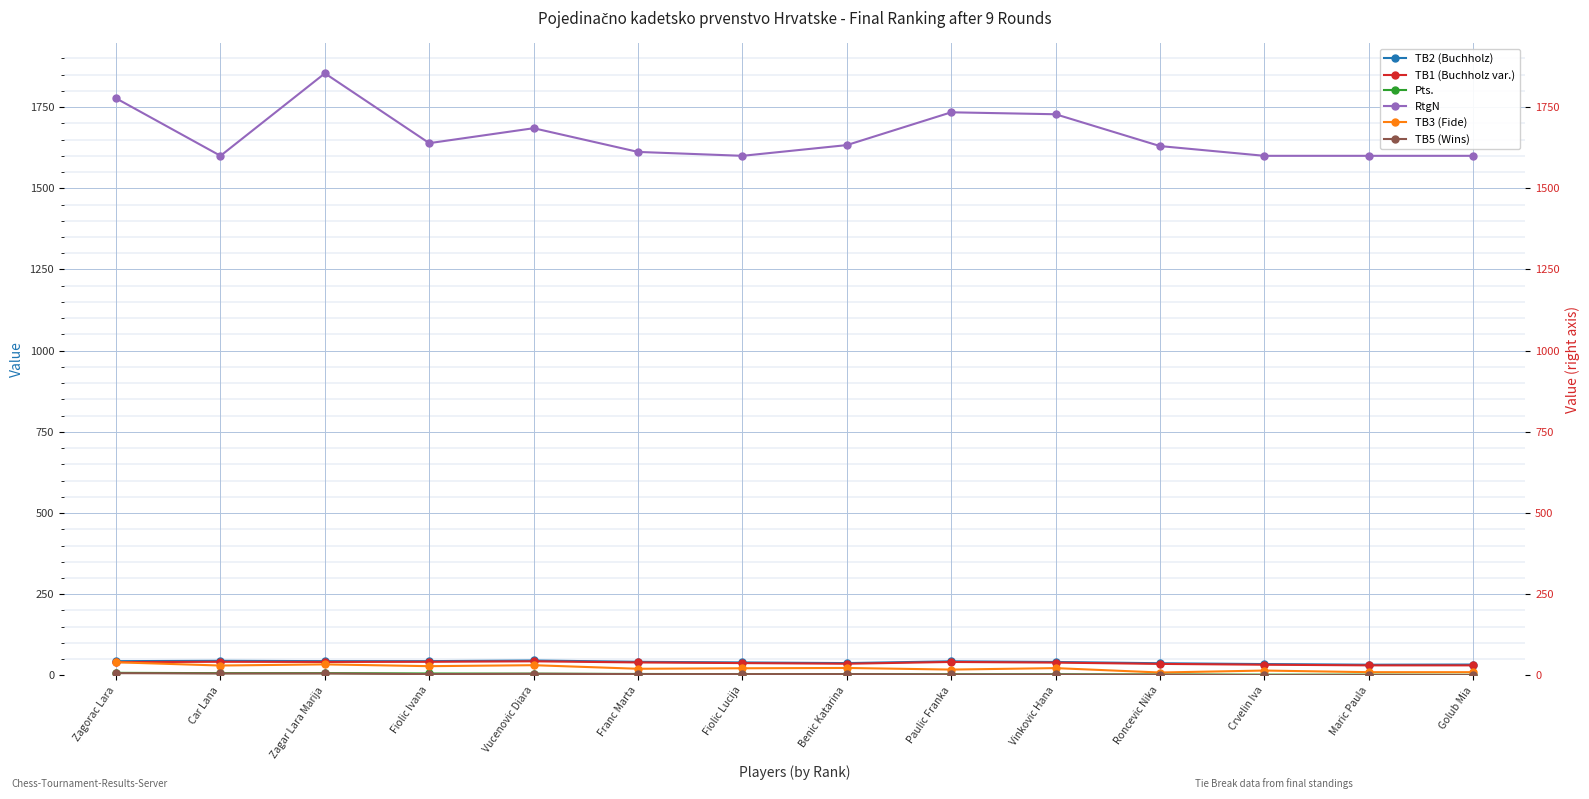

The TB1 (Buchholz var.) series shows 48.8 at Crvelin Iva. True or false?

False